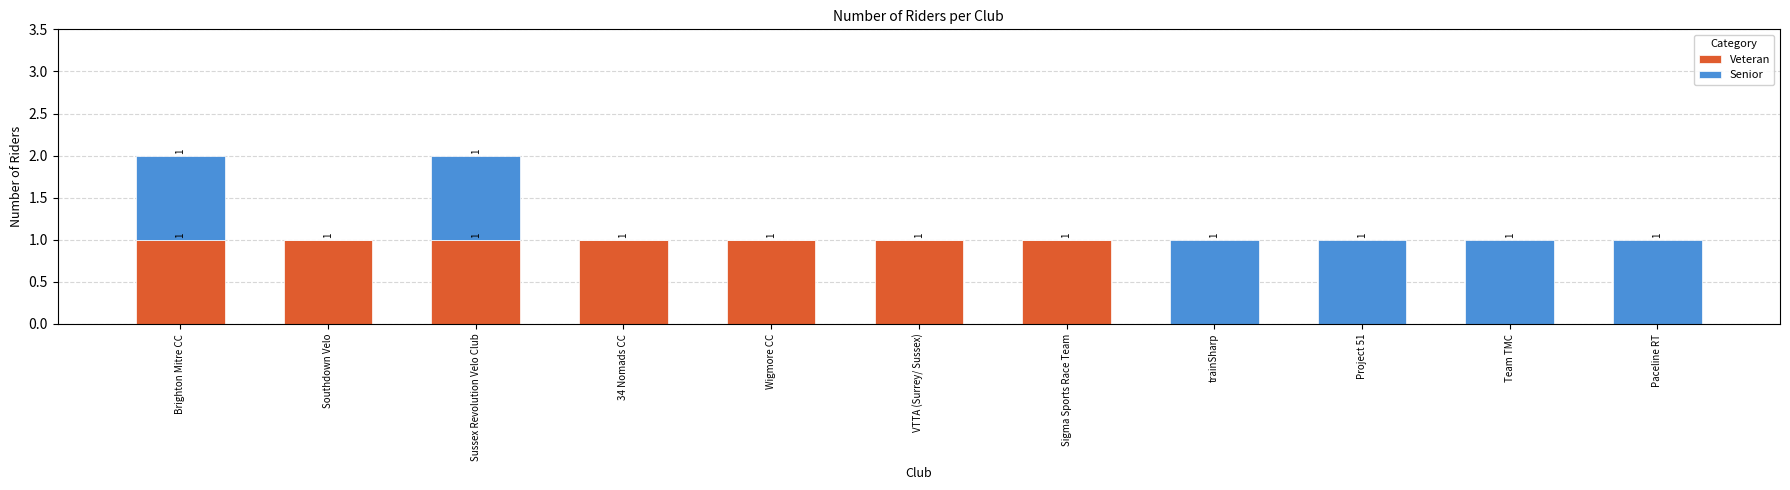

How many Veteran values are between 0 and 1?

11